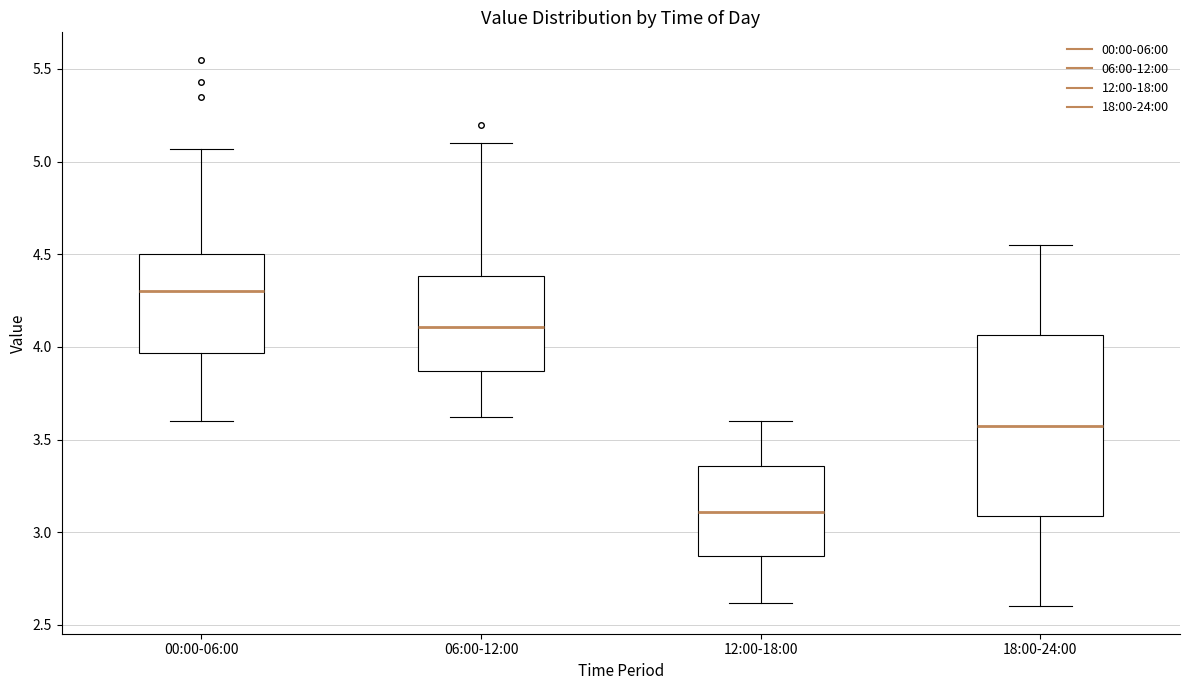

Reading left to right, transcribe this box plot: for each box, give where its median line is, the range the box spans, and where its two whiskers end, as read against the y-axis. The values are not printed on the chart, so give them approximately, as read against the axis.

00:00-06:00: median 4.30, box 3.95 to 4.50, whiskers 3.60 to 5.05
06:00-12:00: median 4.10, box 3.85 to 4.40, whiskers 3.60 to 5.10
12:00-18:00: median 3.10, box 2.85 to 3.35, whiskers 2.60 to 3.60
18:00-24:00: median 3.60, box 3.10 to 4.05, whiskers 2.60 to 4.55